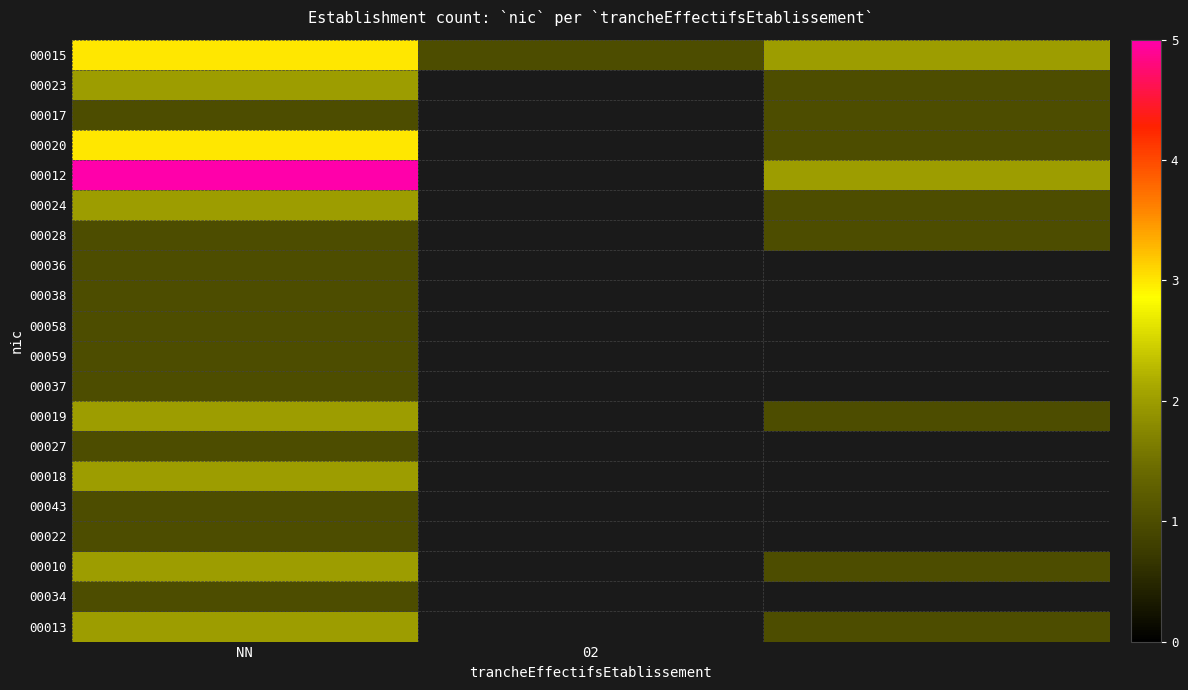

At which category is the sum across all series the highest?

NN